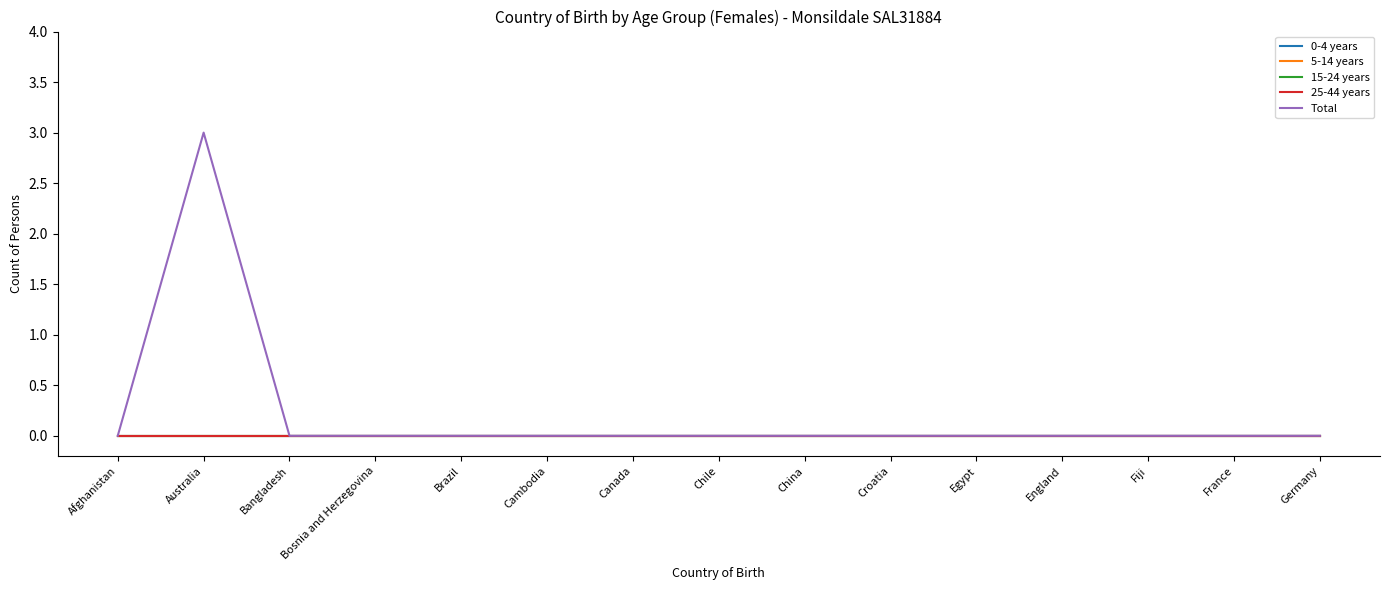

Reading left to right, transcribe all the data shown in this chart.

0-4 years: 0	0	0	0	0	0	0	0	0	0	0	0	0	0	0
5-14 years: 0	0	0	0	0	0	0	0	0	0	0	0	0	0	0
15-24 years: 0	0	0	0	0	0	0	0	0	0	0	0	0	0	0
25-44 years: 0	0	0	0	0	0	0	0	0	0	0	0	0	0	0
Total: 0	3	0	0	0	0	0	0	0	0	0	0	0	0	0